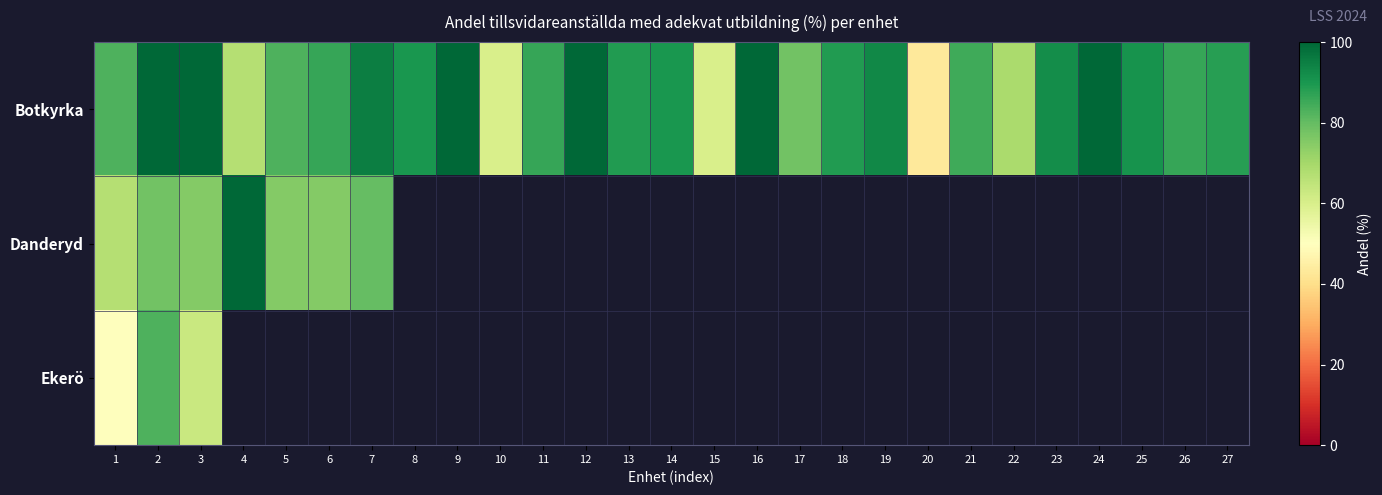

Which has a higher value, 14 or 21?

14